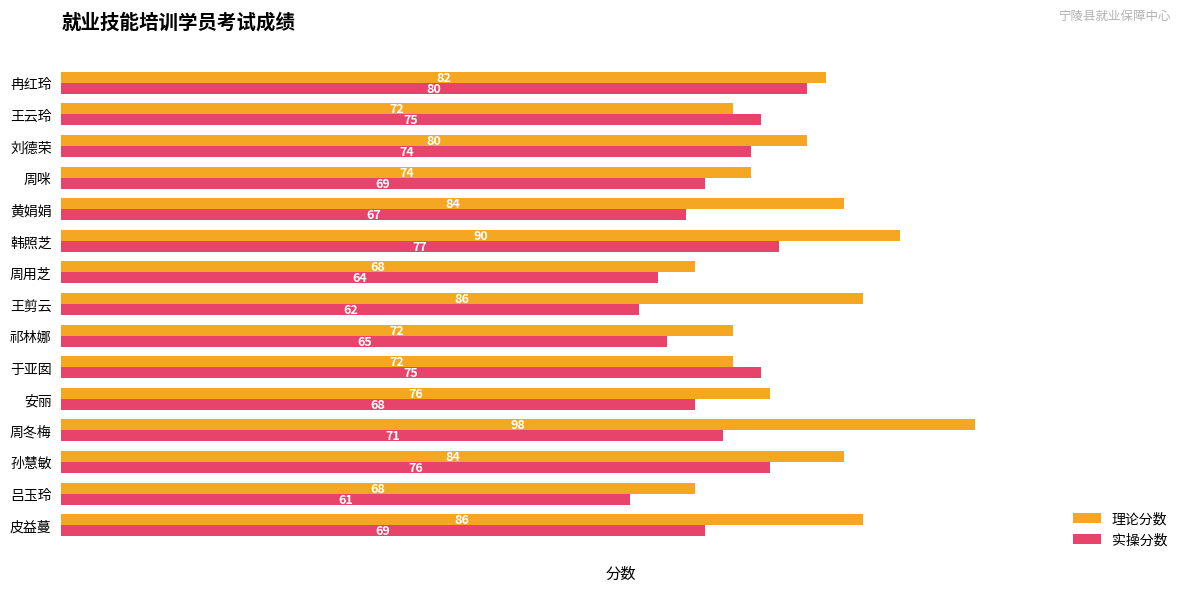

The 理论分数 series shows 44 at 周咪. True or false?

False